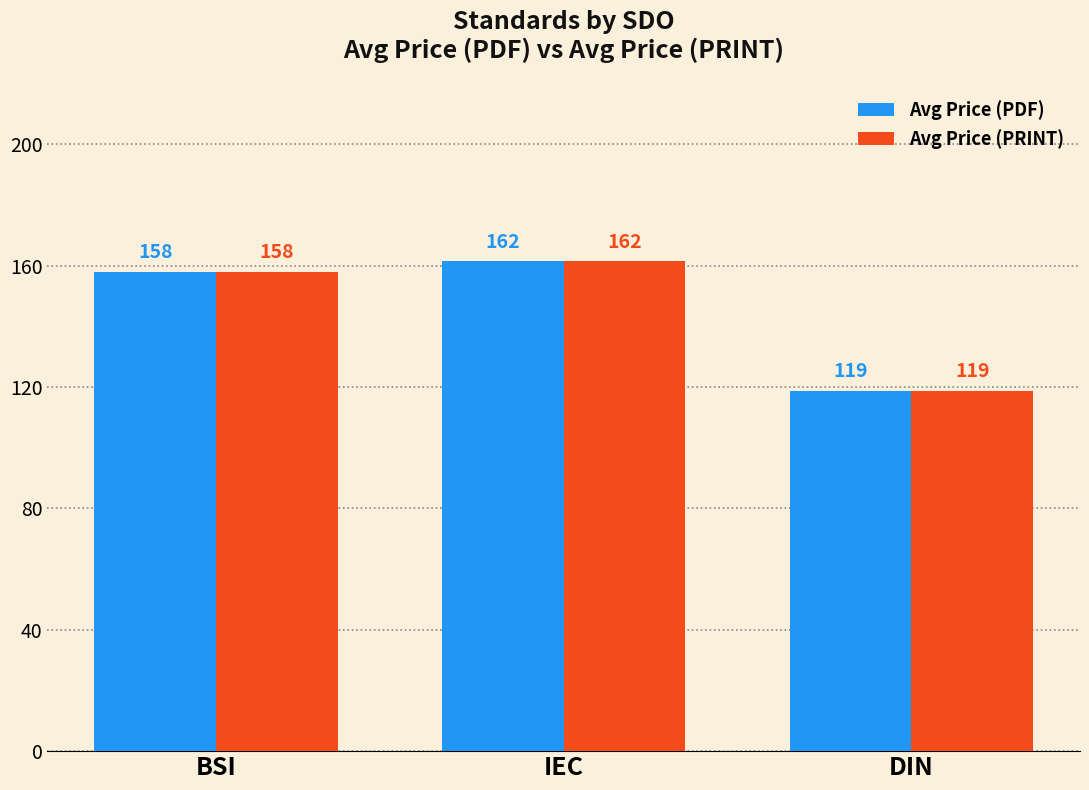

At which category is the sum across all series the highest?

IEC